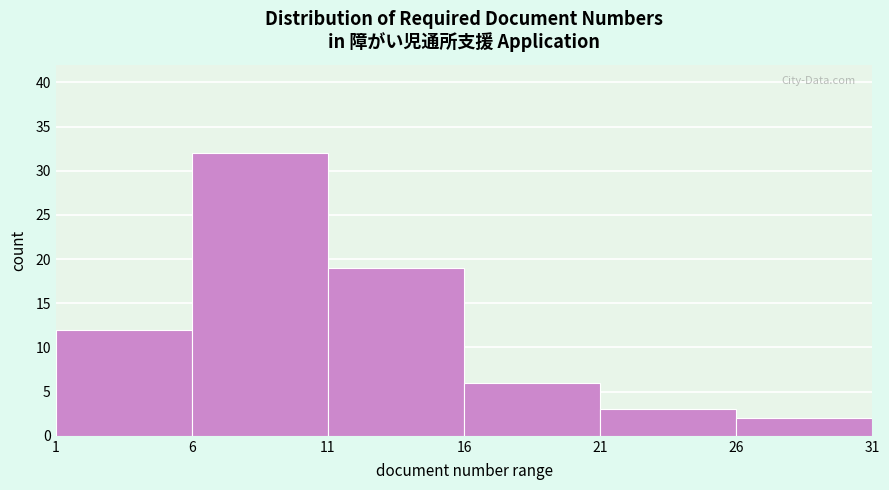

Over which range of the x-axis is the bar tallest?

6 to 11